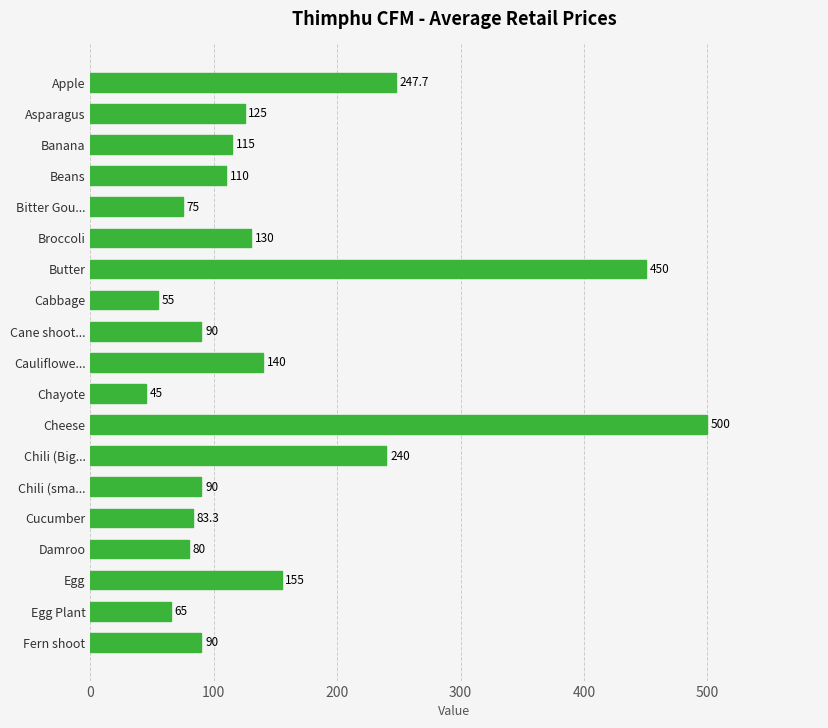

Which category has the highest value across all series?

Cheese